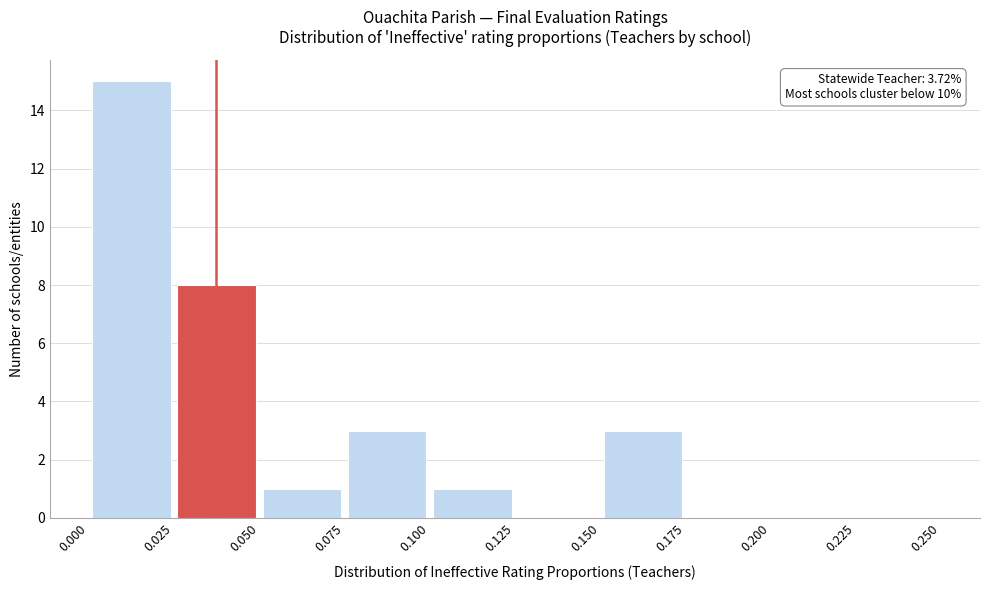

Which range on the x-axis has the tallest bar?

0.000 to 0.025